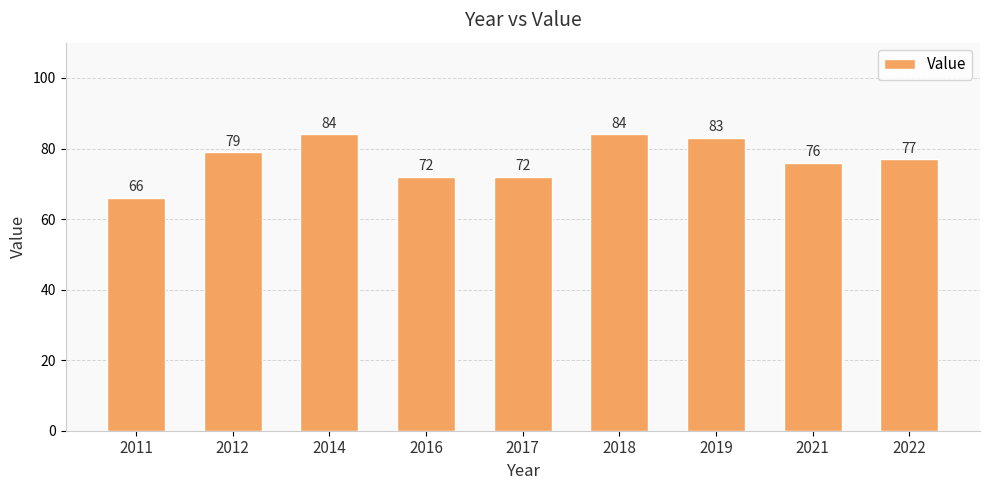

What is the value of the 4th bar from the left?

72